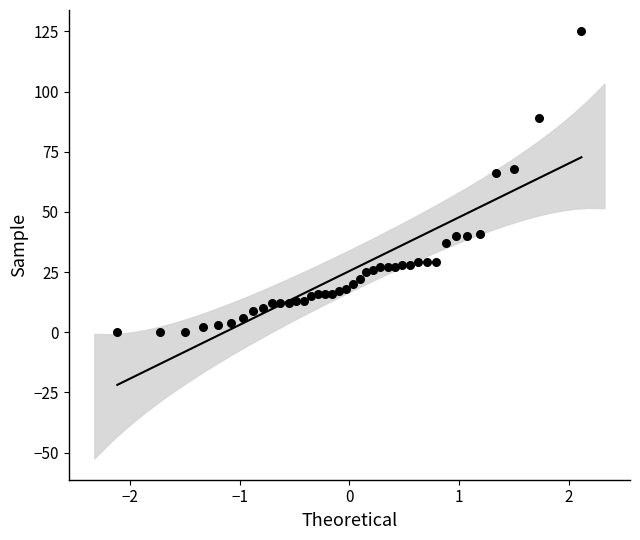

What is the range of Y values (max minus min)?

125